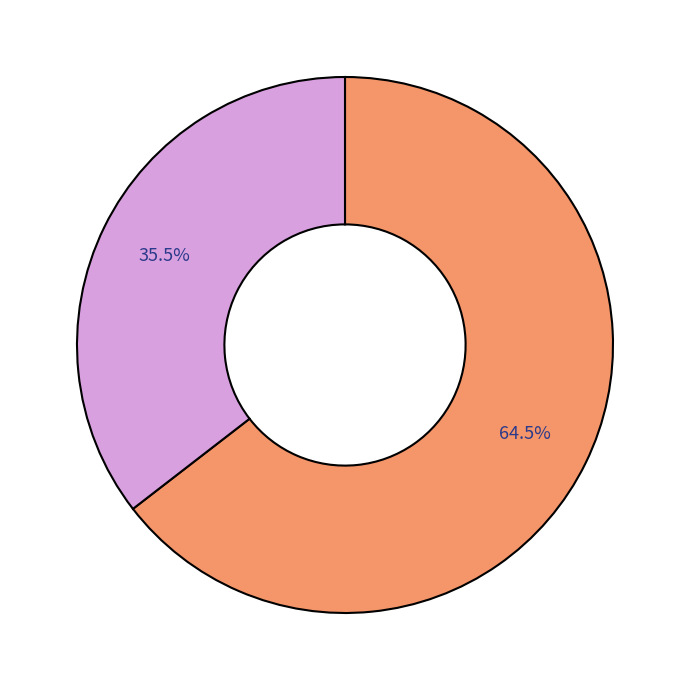

Is there any slice that represents more than half of the pie?

Yes